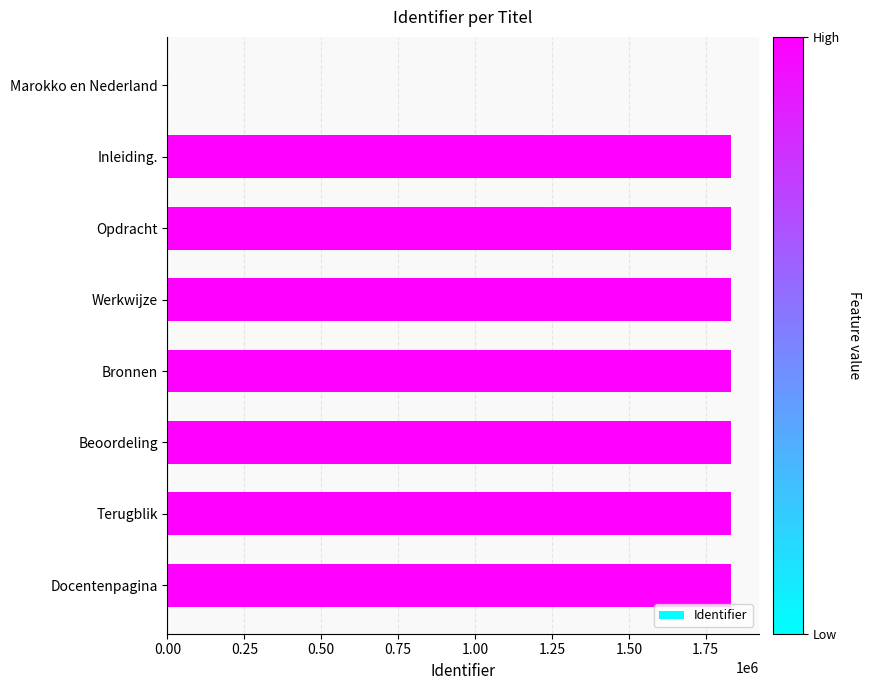

What is the ratio of the value at Beoordeling to the value at Bronnen?

1.0